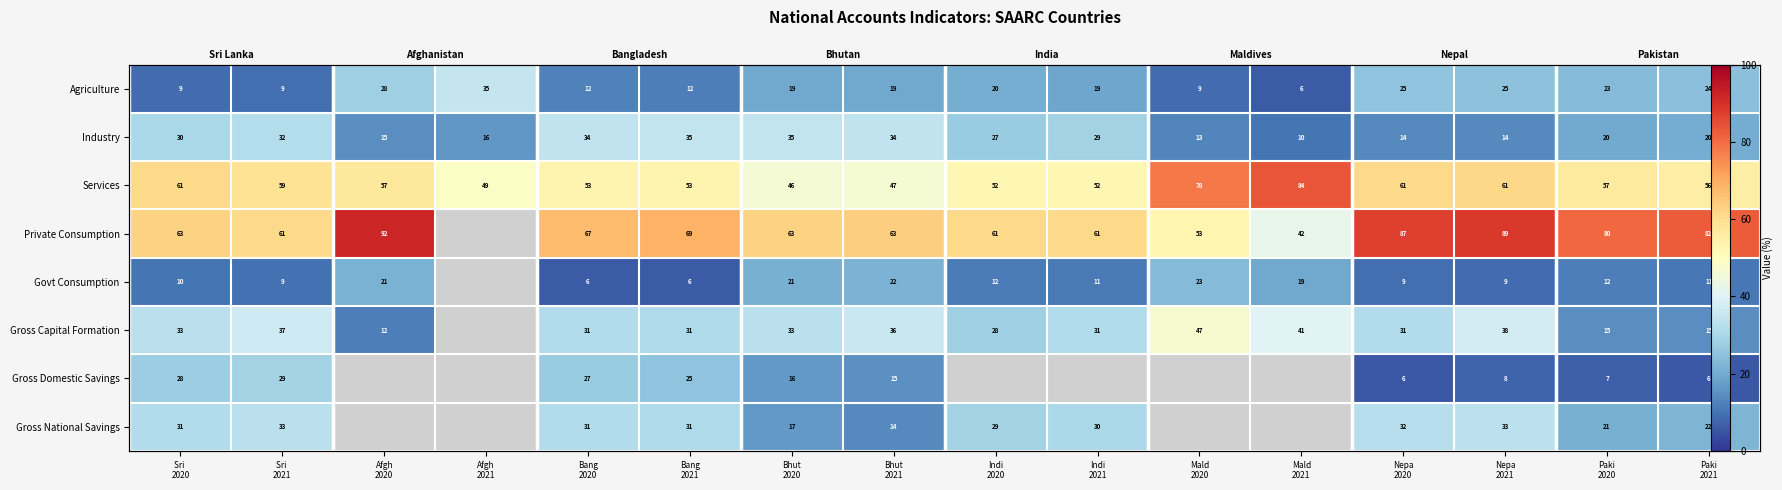

True or false: Govt Consumption has a value of 23.4 at Mald 2020.

True